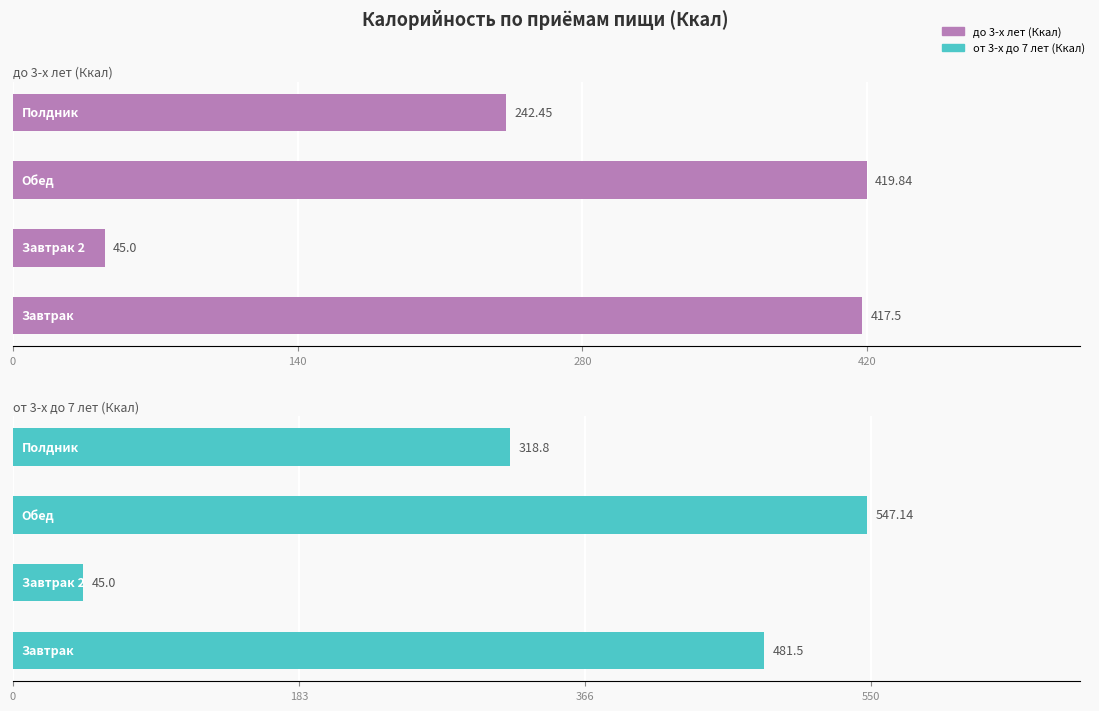

Rank the series at 0 from highest to lowest value.

от 3-х до 7 лет (Ккал), до 3-х лет (Ккал)